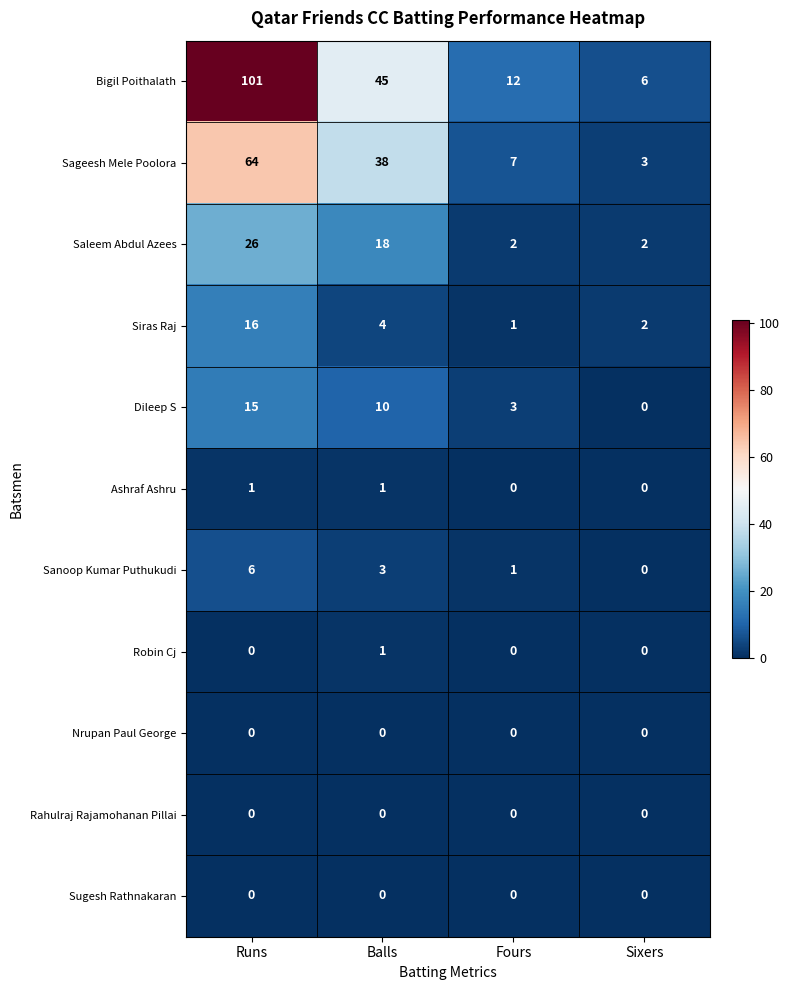

Which label corresponds to the largest value in the chart?

Runs